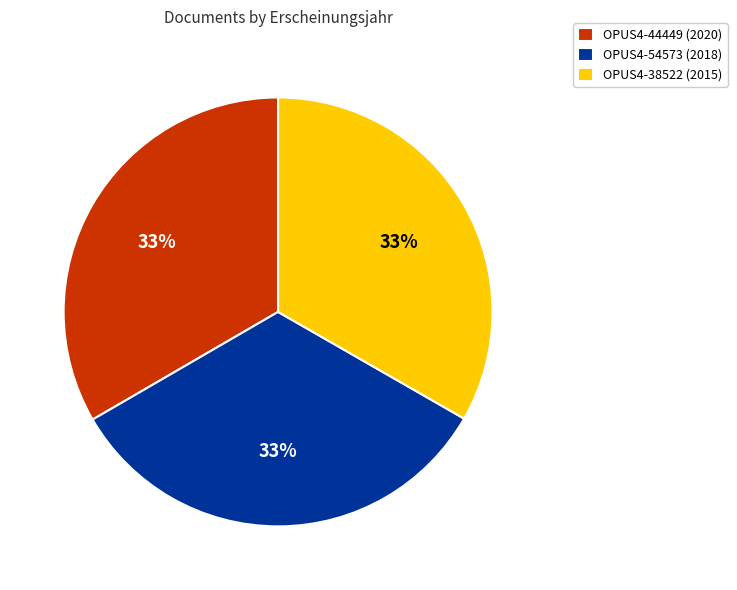

To the nearest percent, what portion does OPUS4-44449 represent?

33%